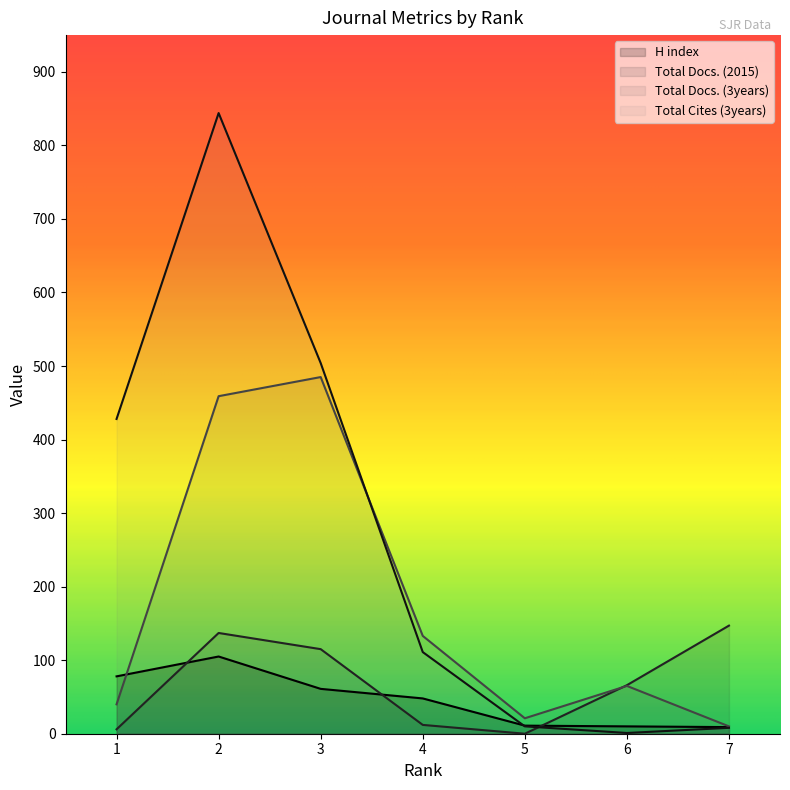

What is the value of the Total Docs. (3years) point at the 7th from the left?

10